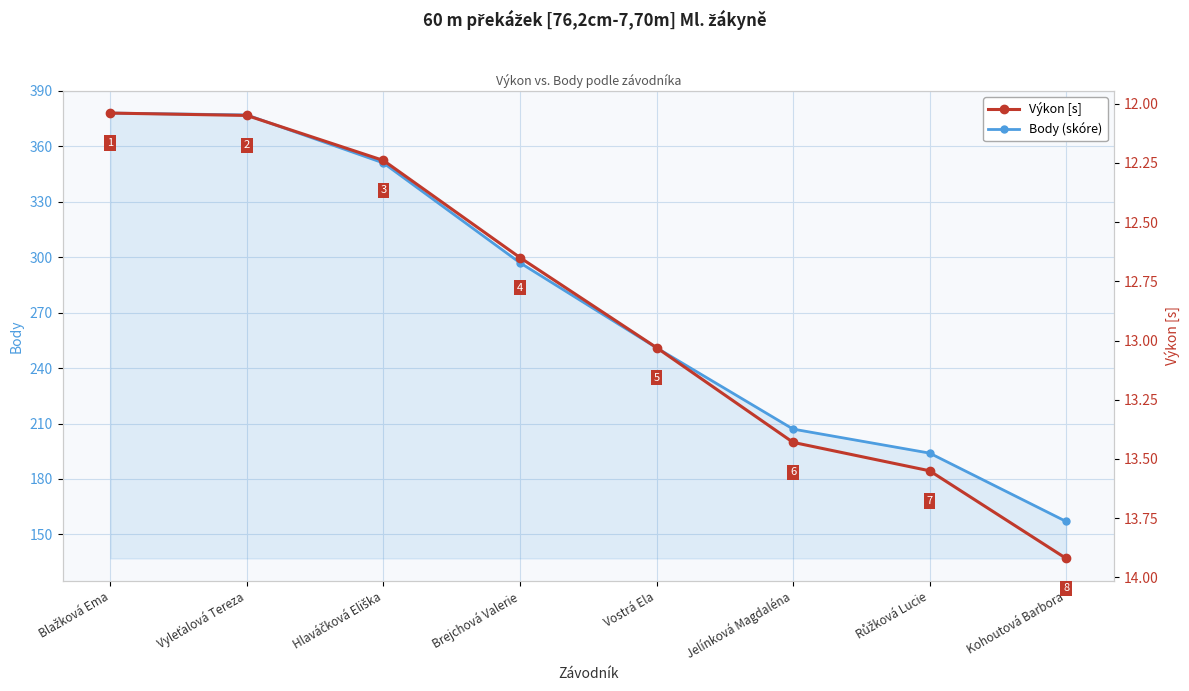

The Výkon [s] series shows 13.6 at Růžková Lucie. True or false?

True